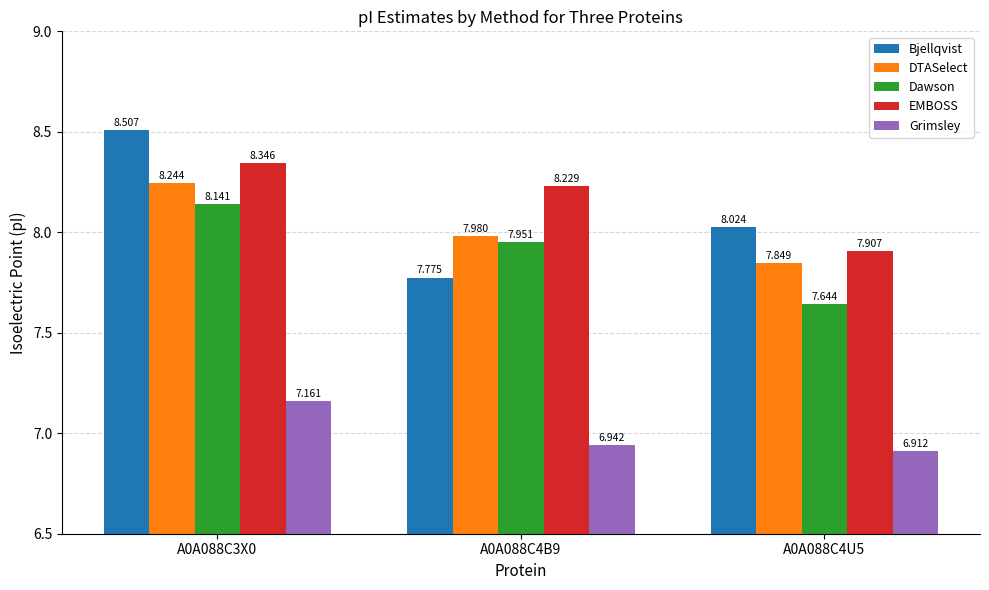

What is the difference between the maximum and second lowest values in the DTASelect series?

0.3